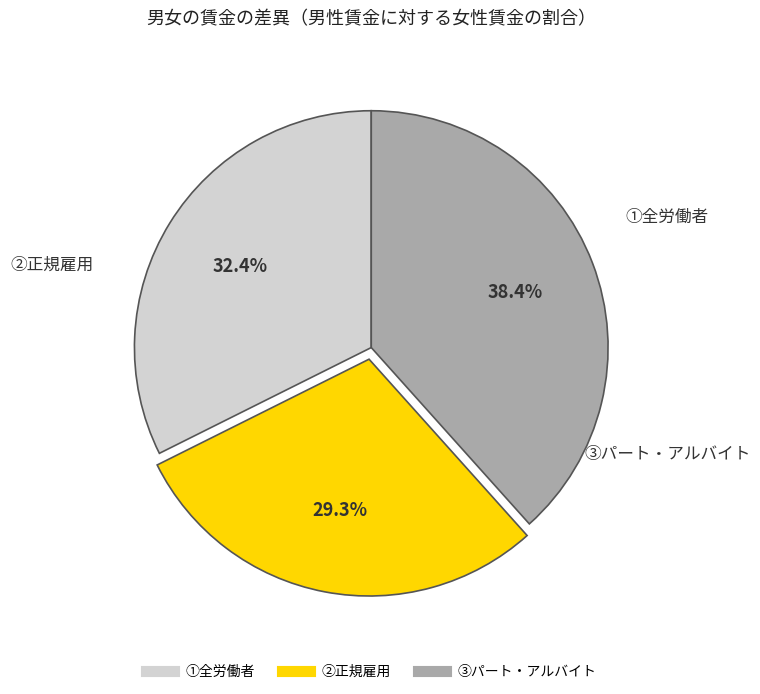

Is ①全労働者 the majority of the pie?

No